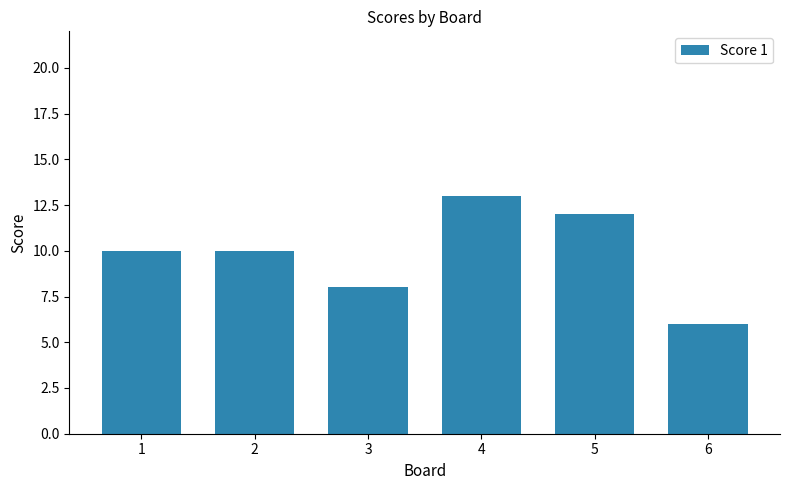

Reading right to left, extract all data points from this chart.

6	12	13	8	10	10